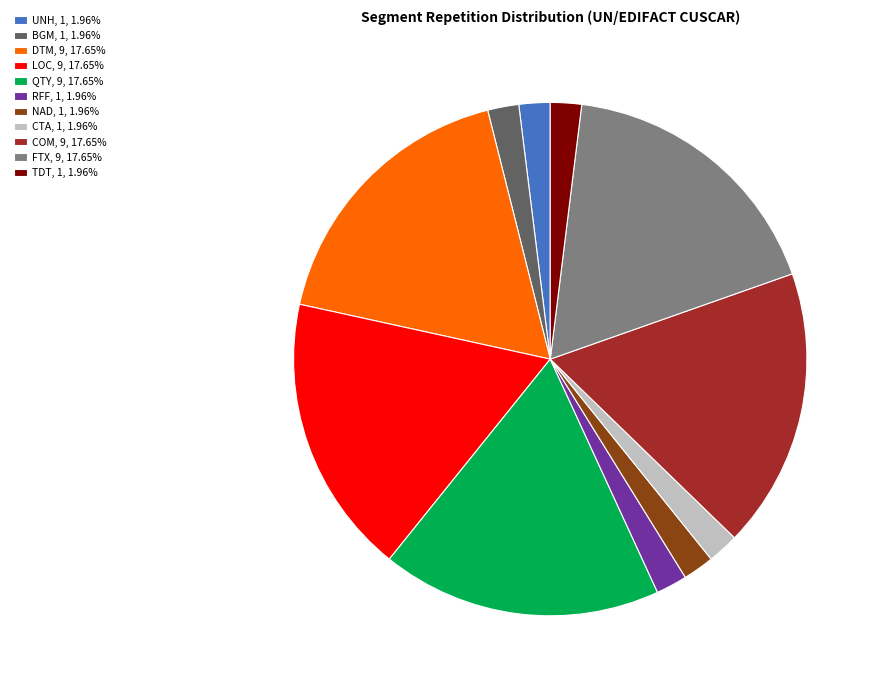

Combined, do COM and LOC account for over 50%?

No